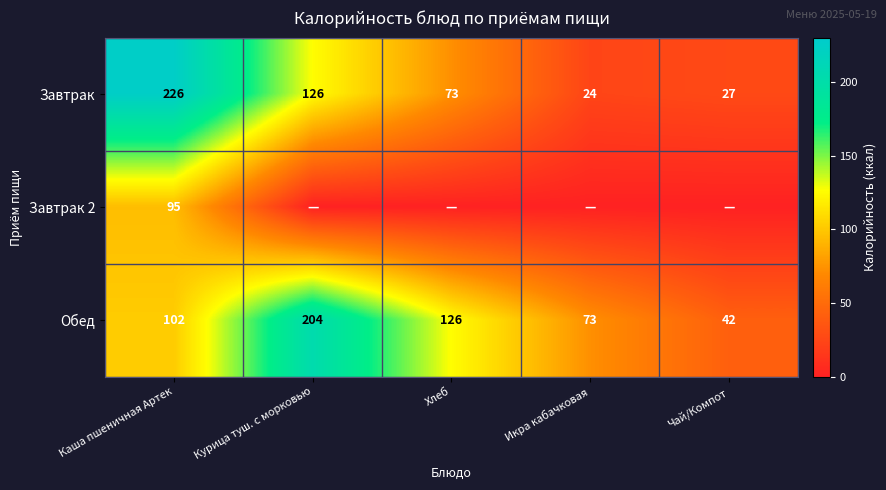

At Каша пшеничная Артек, list the series in order from largest to smallest.

Завтрак, Обед, Завтрак 2